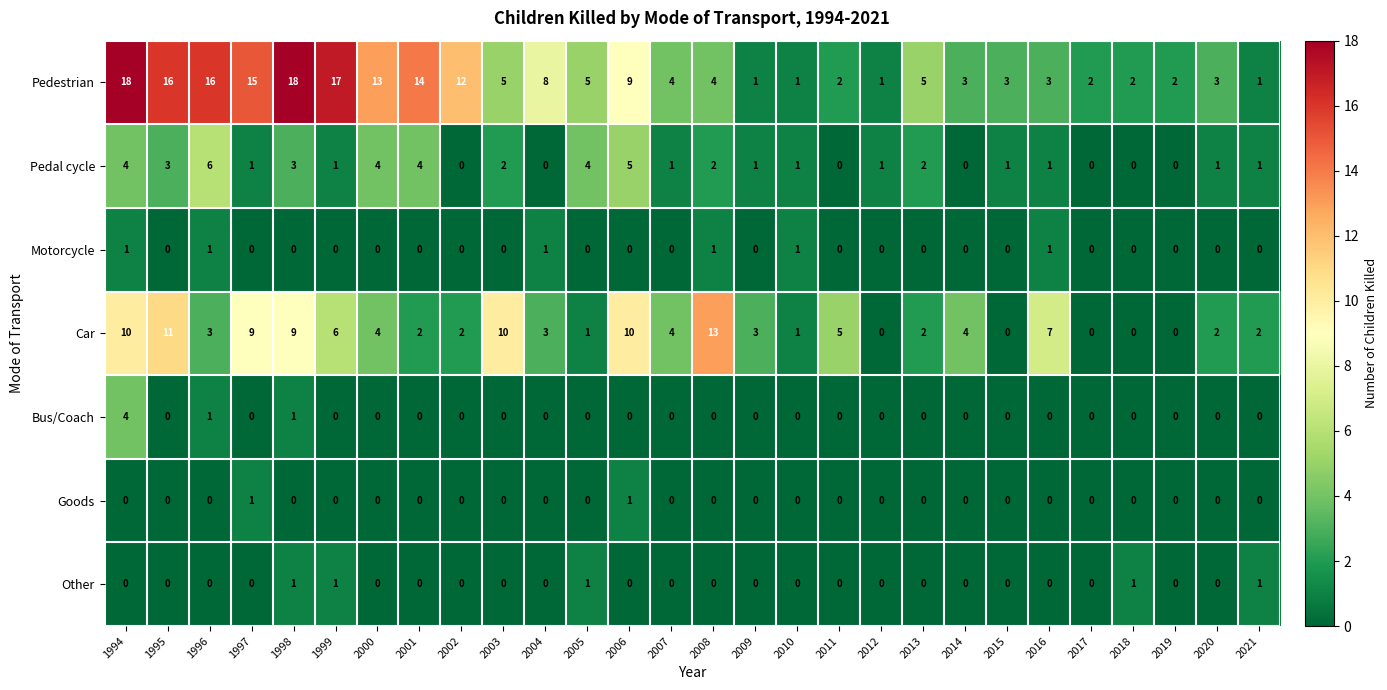

Which series changed the most between 2002 and 2015?

Pedestrian